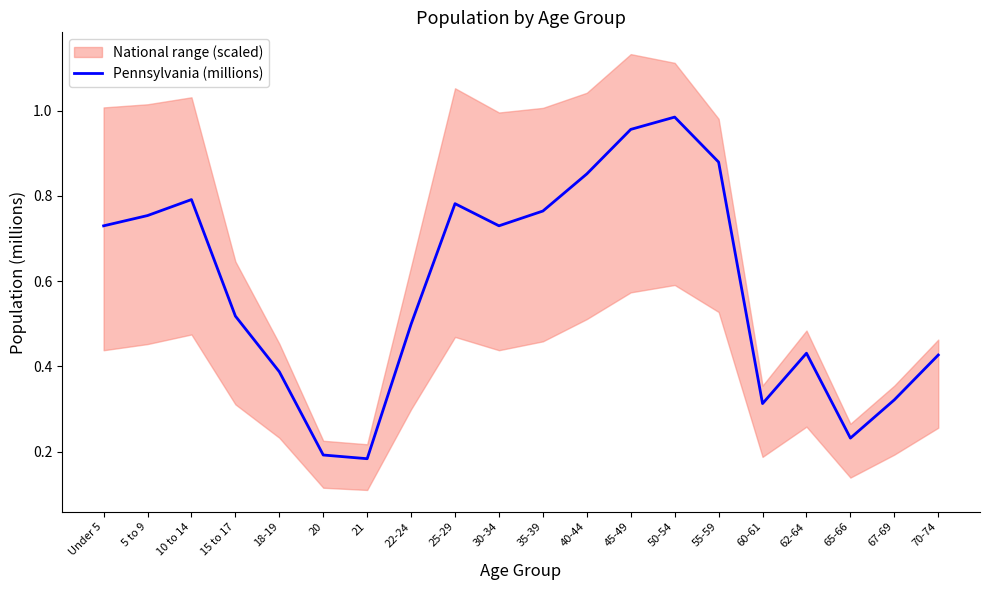

What is the approximate value at 55-59?

0.9